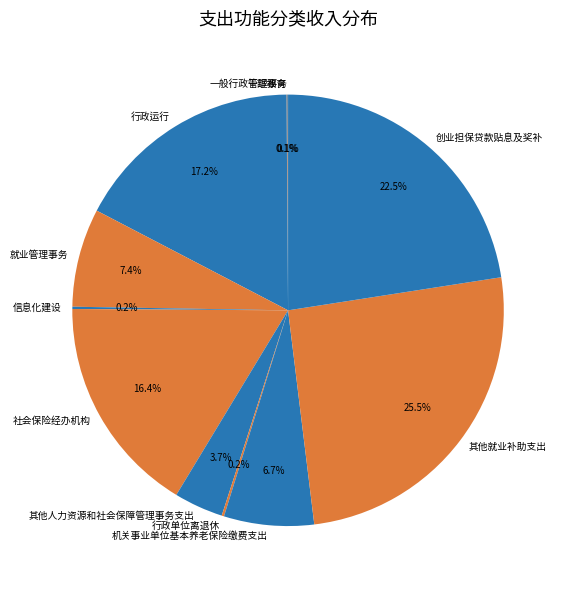

To the nearest percent, what is the average slice percentage?

9%